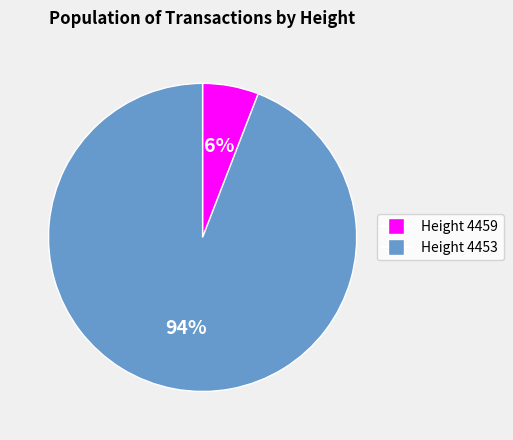

The Height 4459 slice represents 6% of the pie. True or false?

True